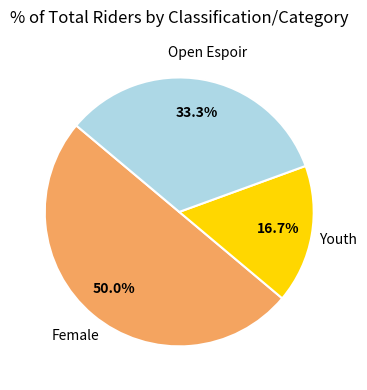

What percentage do Female and Open Espoir together represent?

83.3%